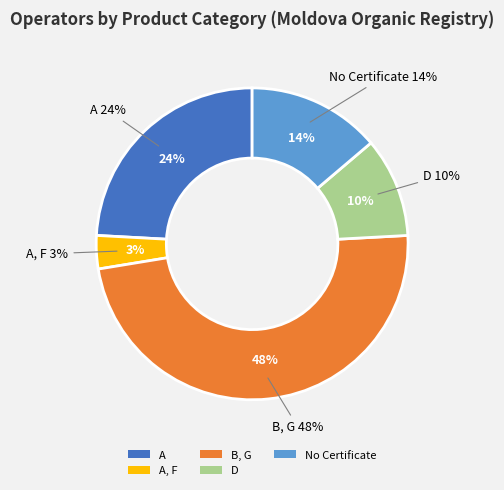

Count the number of slices in the pie.

5